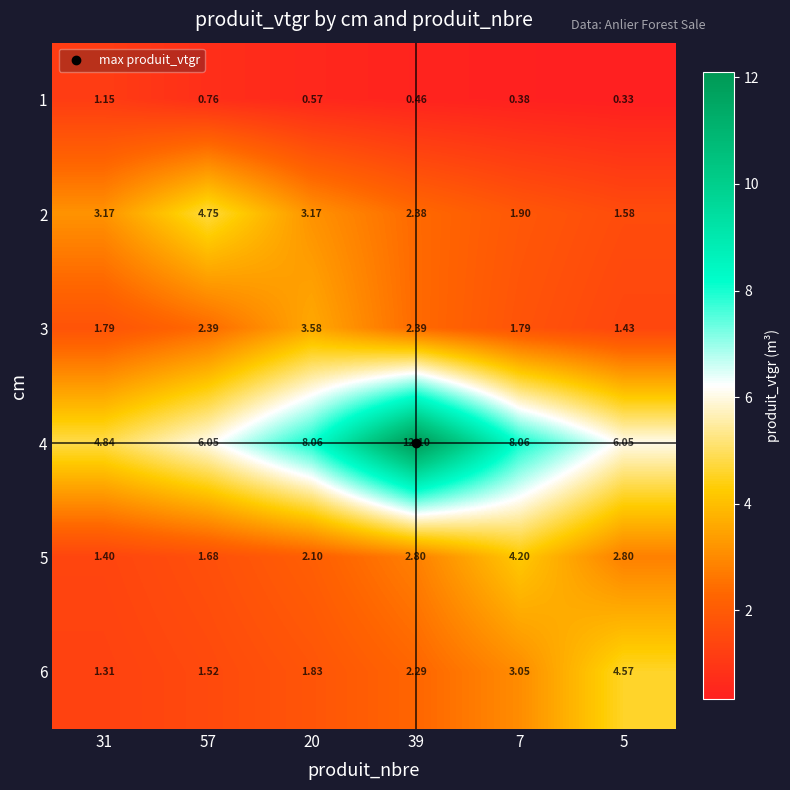

At how many categories does at least one series exceed 0?

6